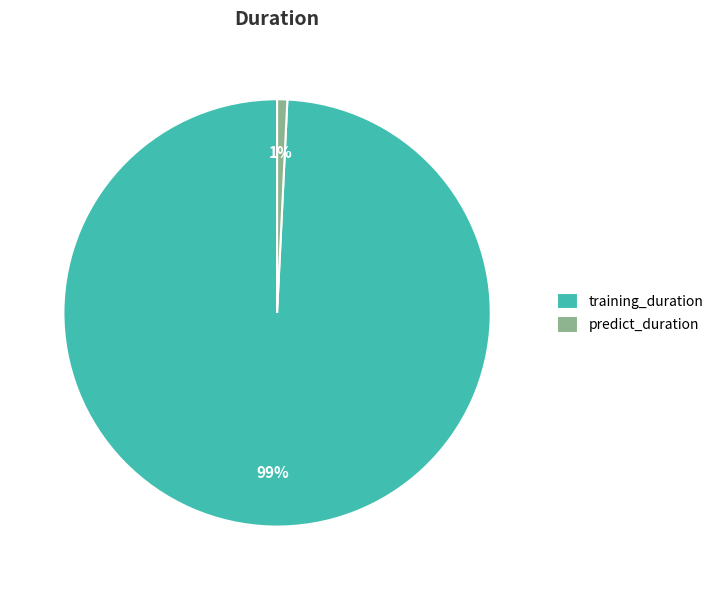

Between predict_duration and training_duration, which is larger?

training_duration